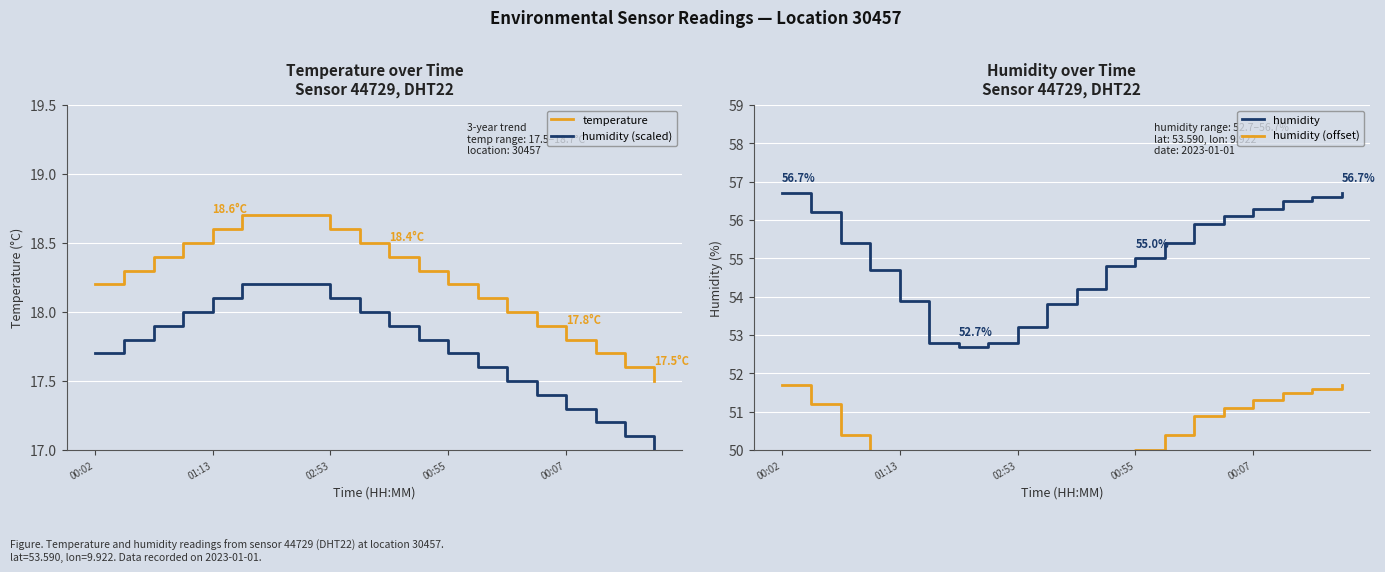

What are all the series names shown in the legend?

temperature, humidity (scaled), humidity, humidity (offset)